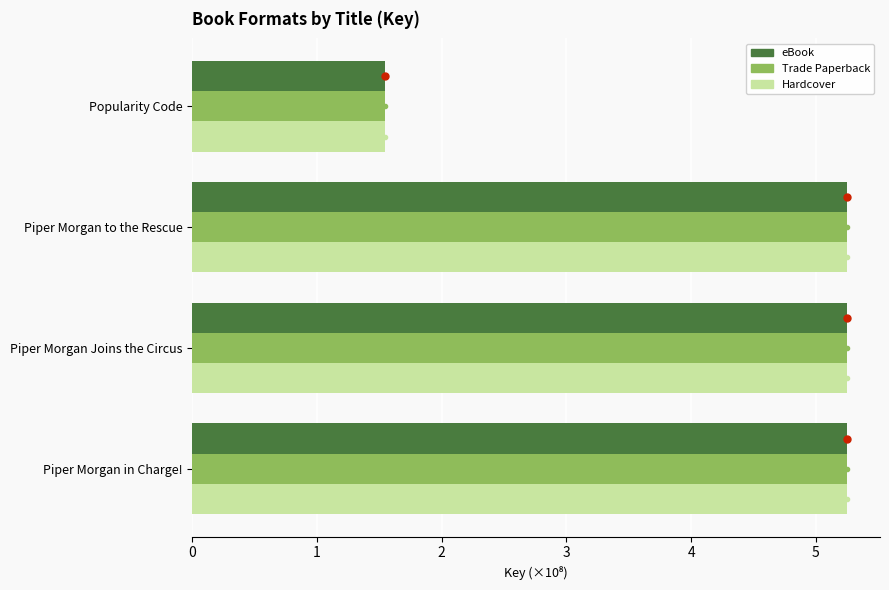

At how many categories does at least one series exceed 2?

3